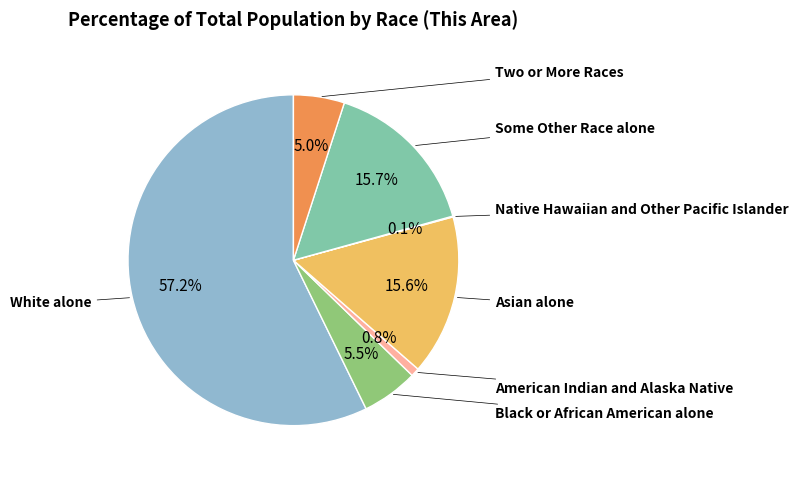

Is there a majority slice in this chart?

Yes